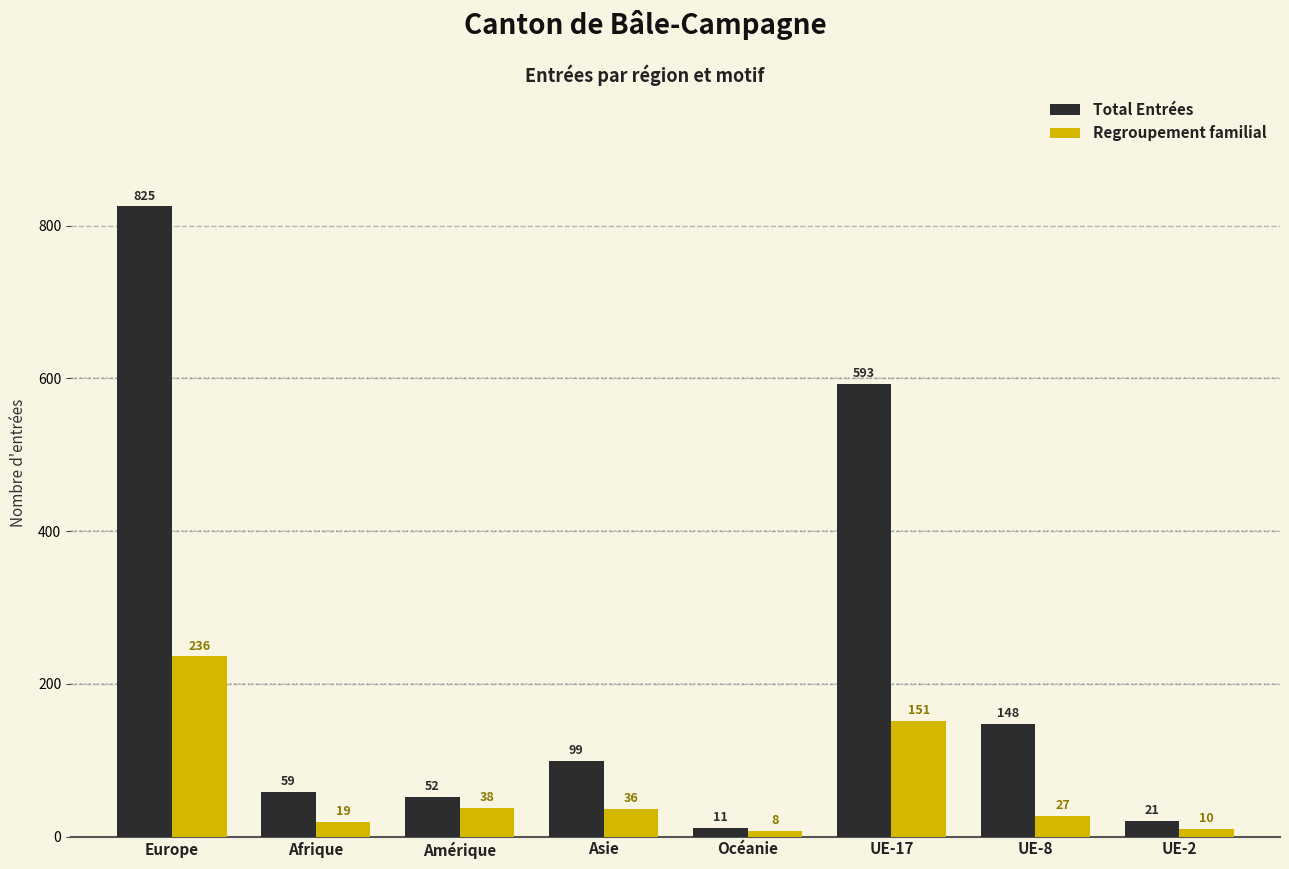

List the labels in order of Total Entrées value, smallest first.

Océanie, UE-2, Amérique, Afrique, Asie, UE-8, UE-17, Europe